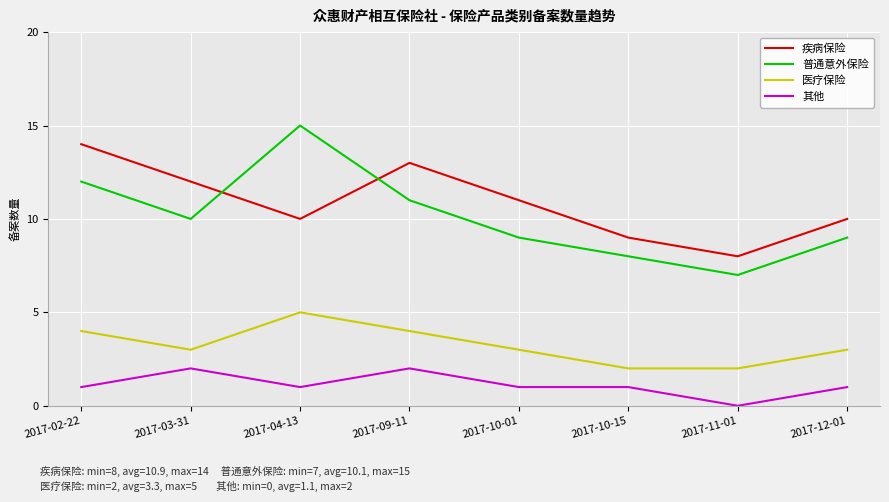

Between 2017-03-31 and 2017-10-15, which series saw the biggest shift?

疾病保险